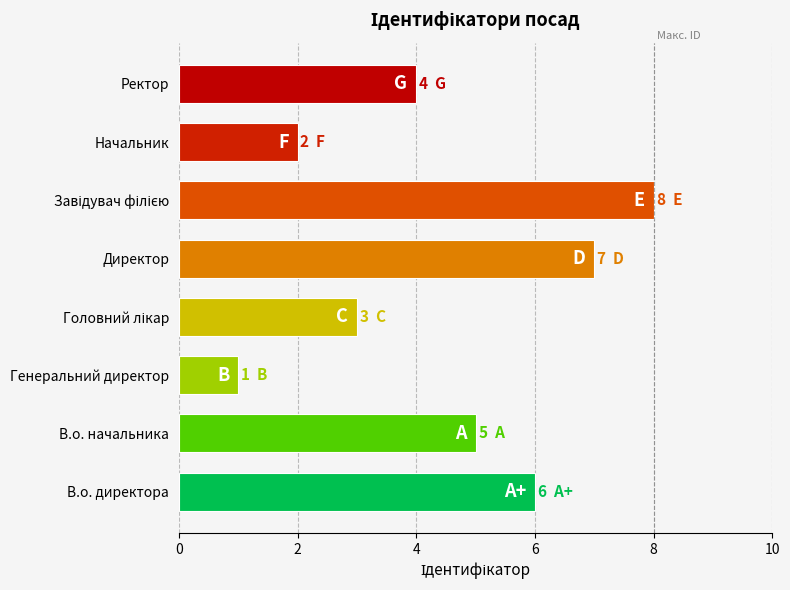

At which category does the chart reach its minimum across all series?

Генеральний директор